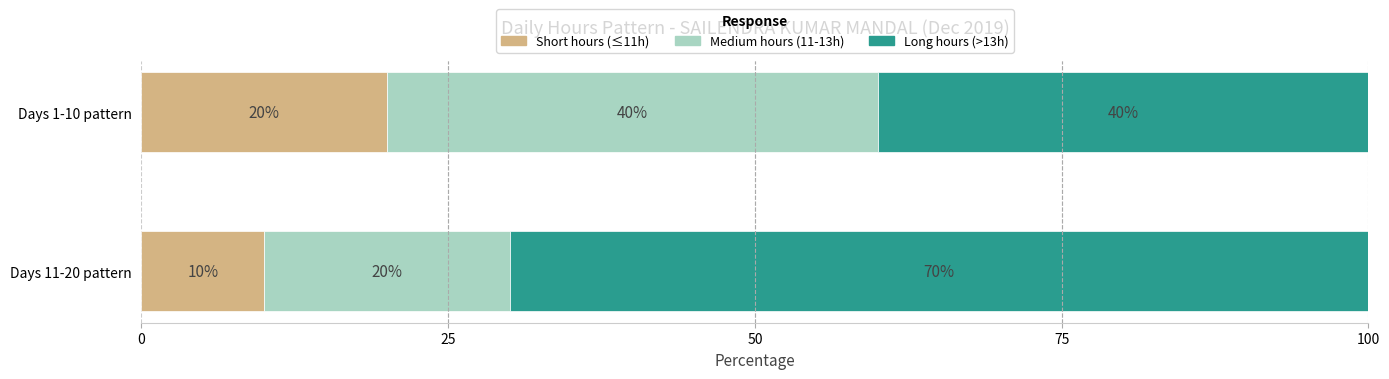

Is it true that Short hours (≤11h) equals 20 at Days 1-10 pattern?

True